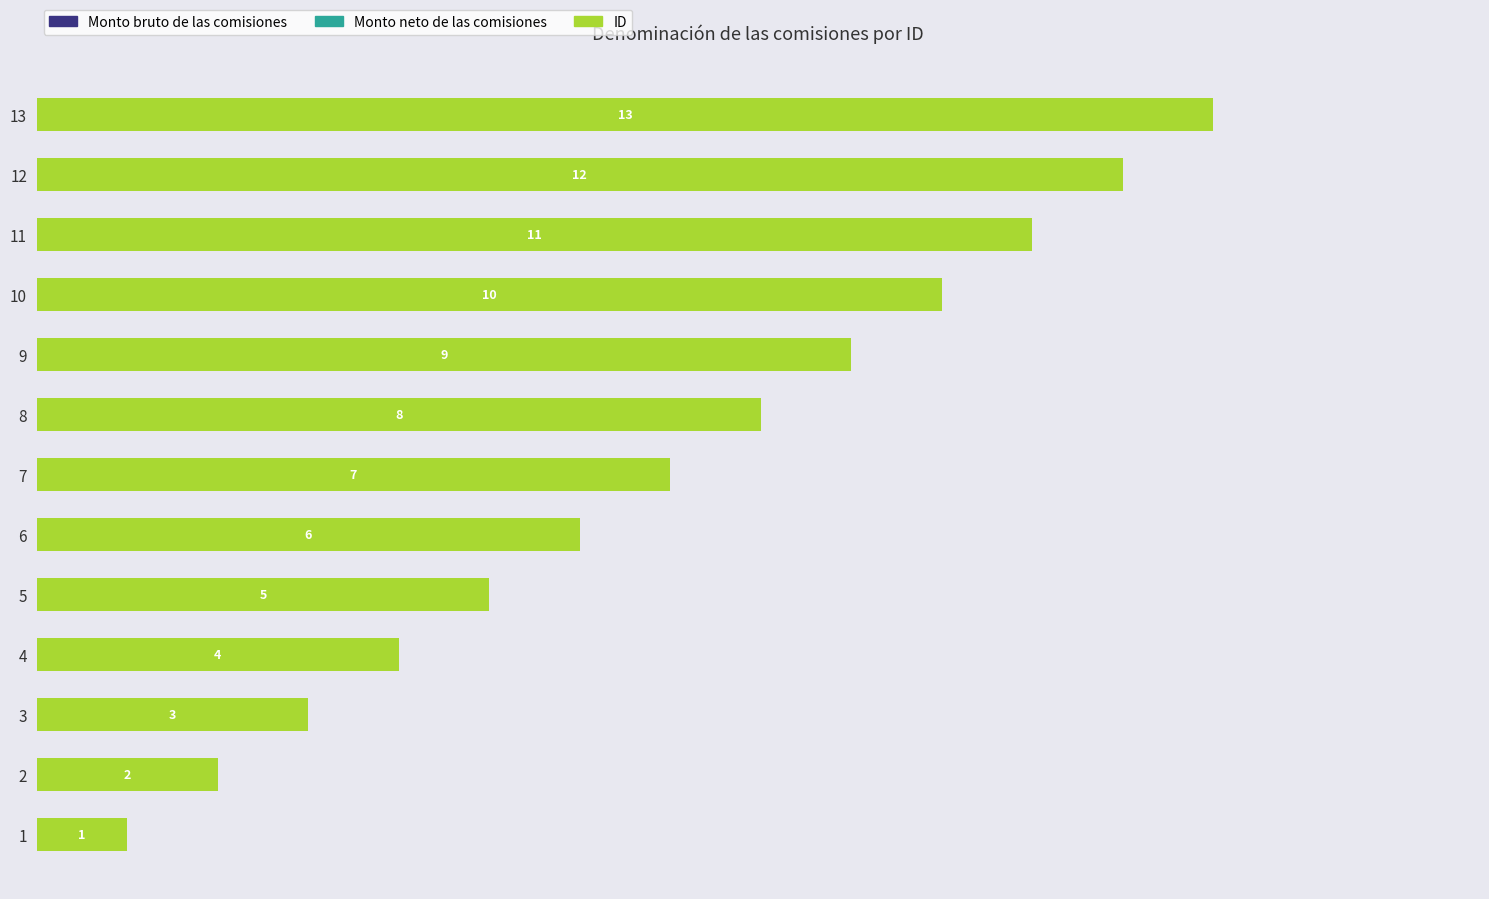

What is the ratio of the value at 5 to the value at 1?

5.0